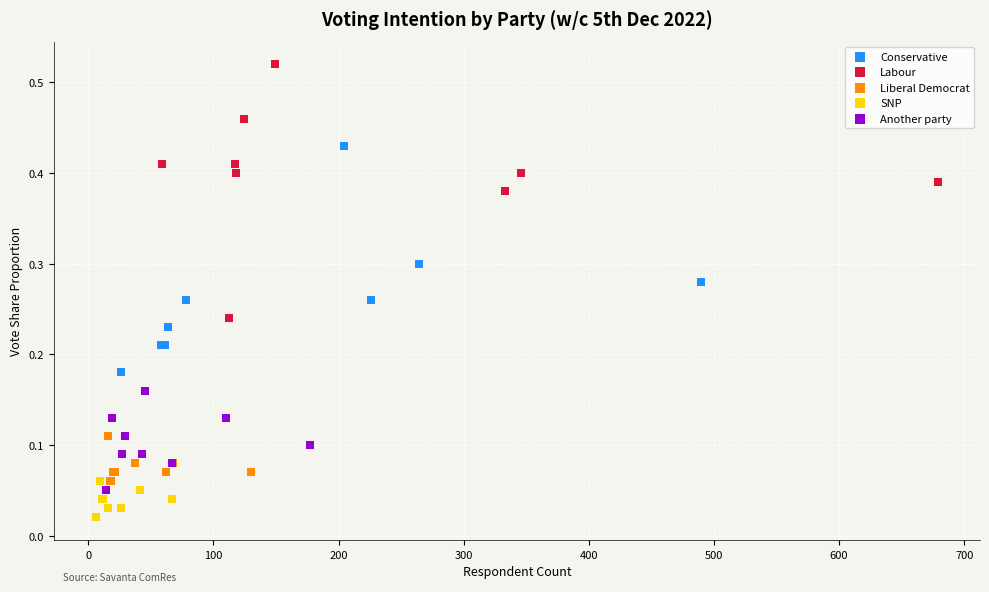

Which series contains the highest Y value?

Labour